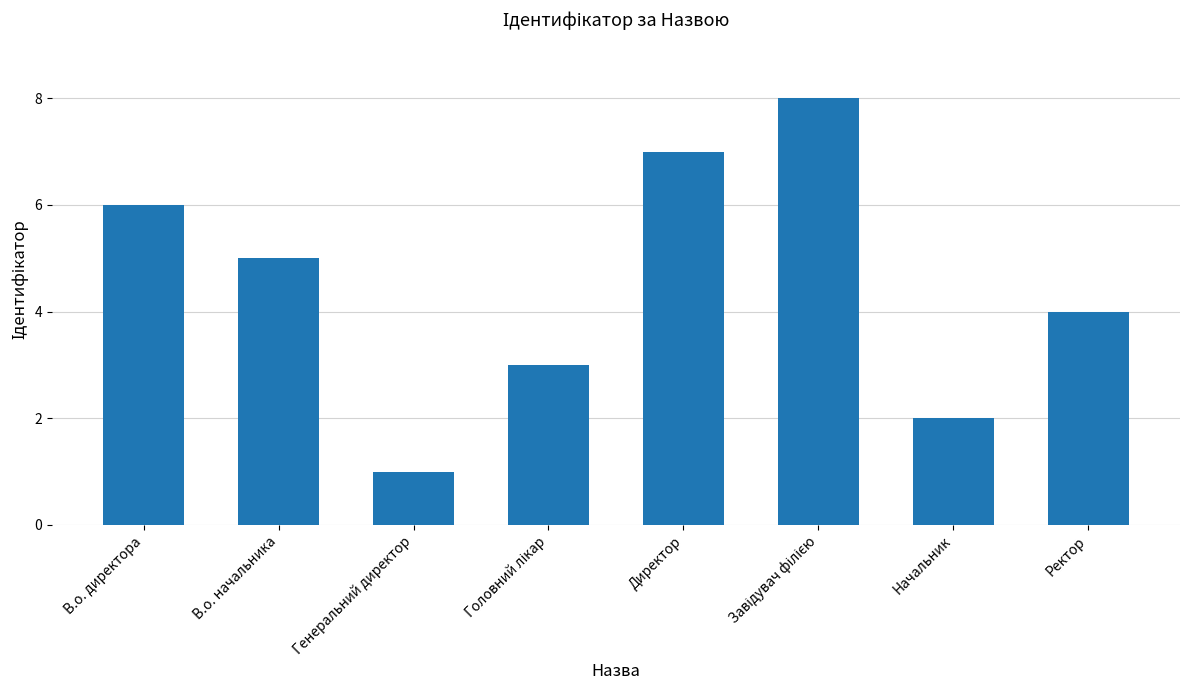

True or false: the data shows 1 at В.о. начальника.

False